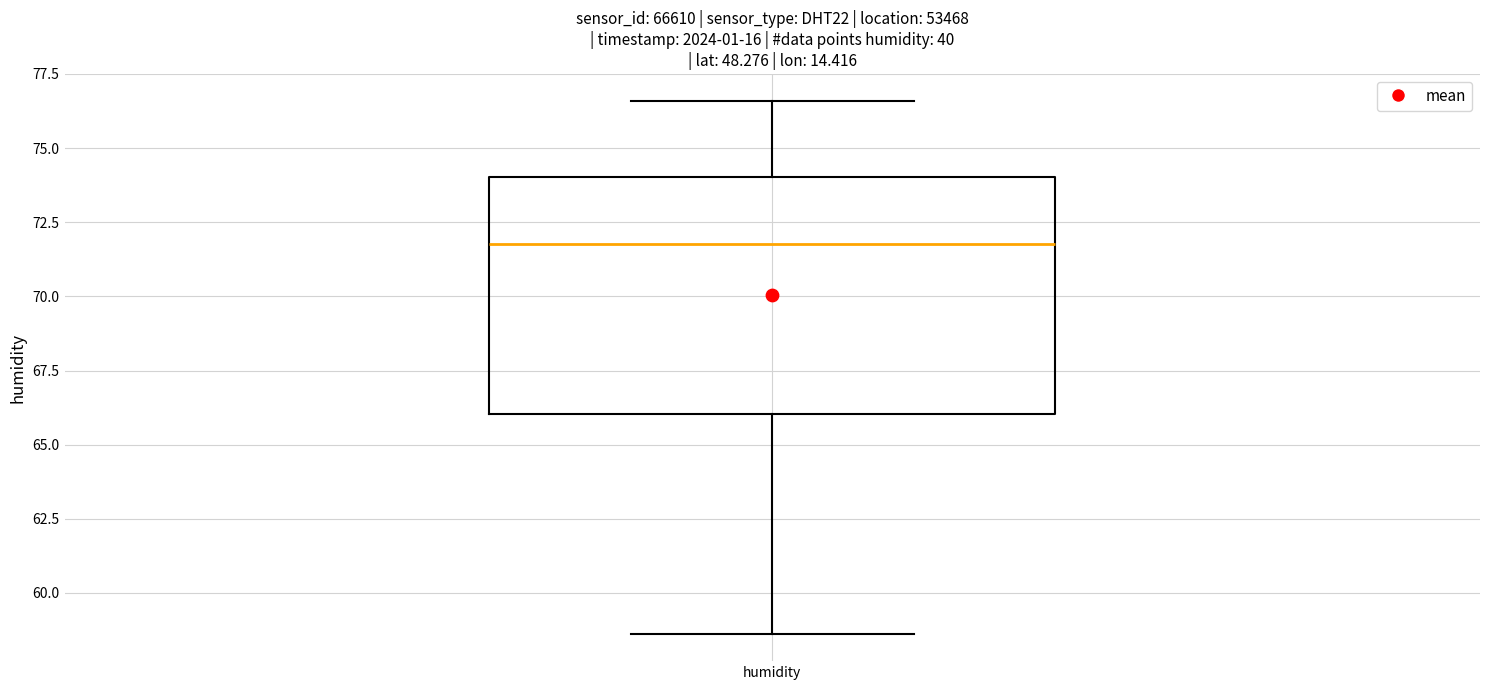

Where is the upper edge of the box for humidity on the y-axis? The values are not printed on the chart, so give them approximately, as read against the axis.

74.0